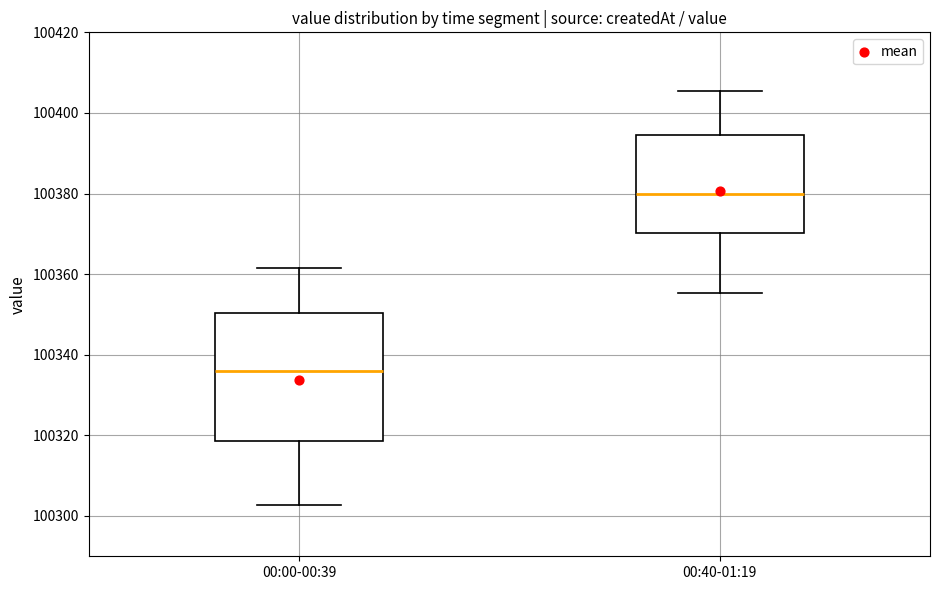

Reading left to right, transcribe this box plot: for each box, give where its median line is, the range the box spans, and where its two whiskers end, as read against the y-axis. The values are not printed on the chart, so give them approximately, as read against the axis.

00:00-00:39: median 100336, box 100318 to 100350, whiskers 100302 to 100362
00:40-01:19: median 100380, box 100370 to 100394, whiskers 100356 to 100406